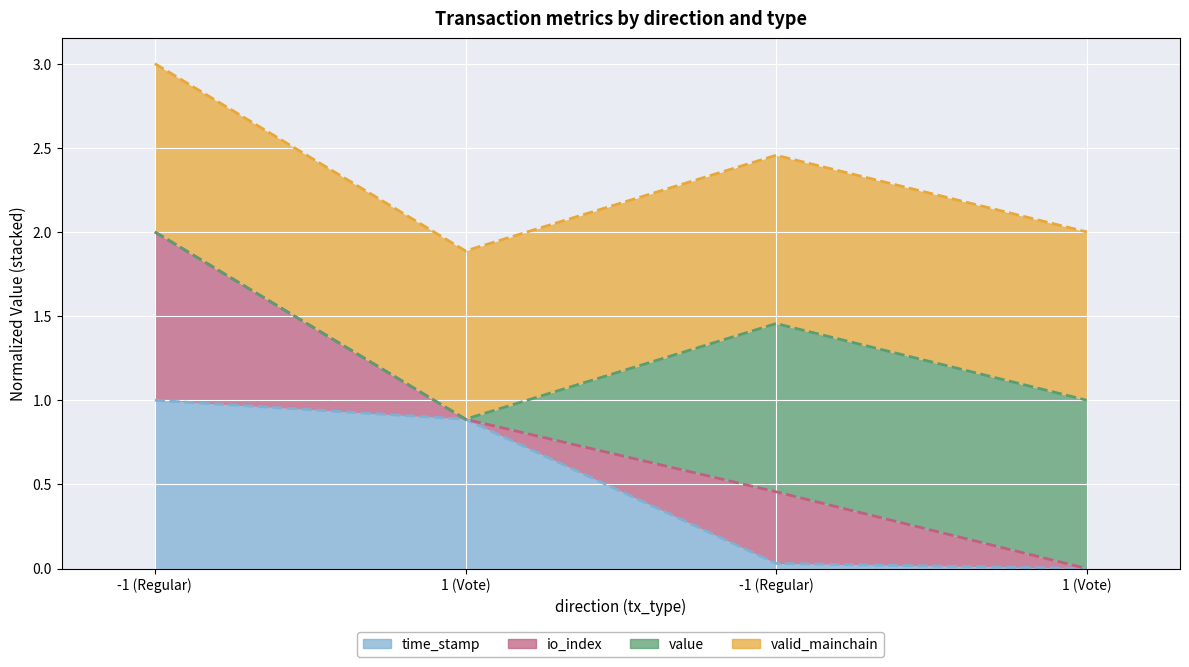

List the labels in order of time_stamp value, largest first.

-1 (Regular), 1 (Vote), -1 (Regular), 1 (Vote)